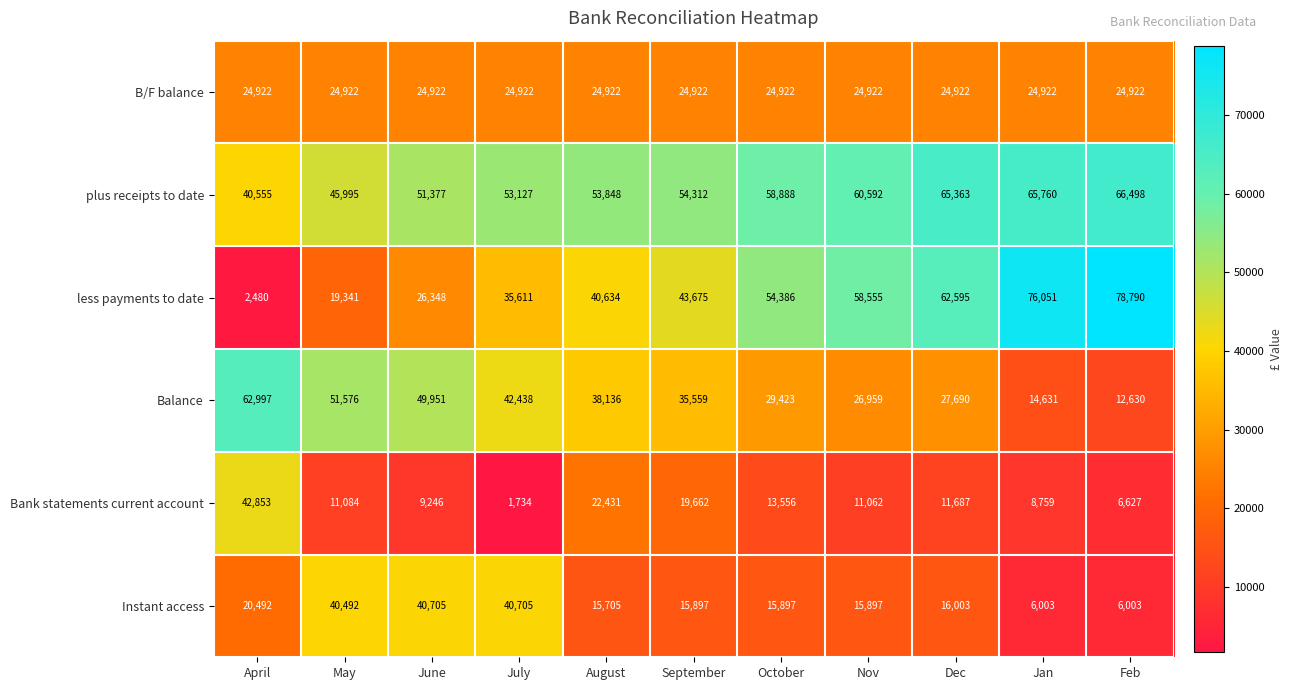

Which category has the lowest value across all series?

July